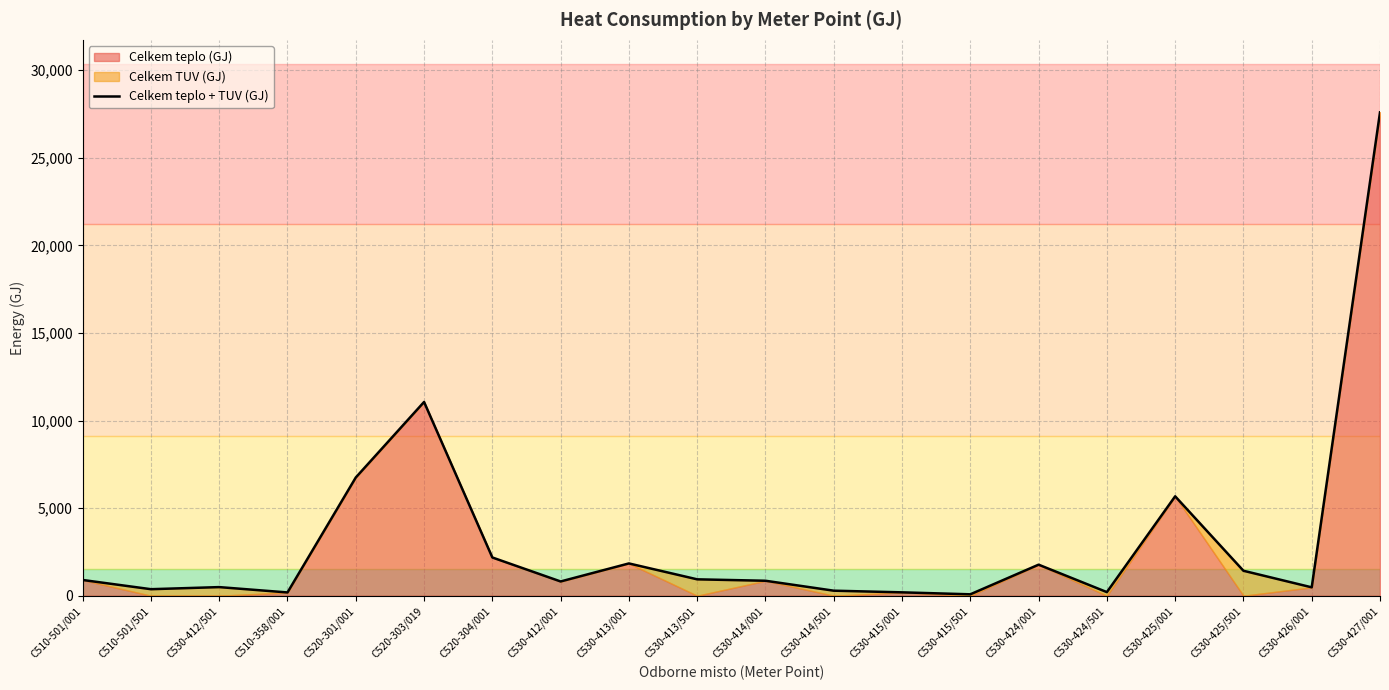

Which has a higher value, C530-426/001 or C530-425/501?

C530-425/501